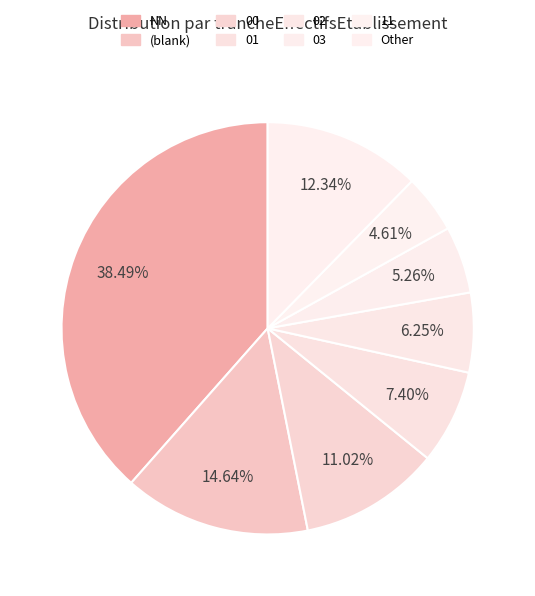

The 03 slice represents 12% of the pie. True or false?

False